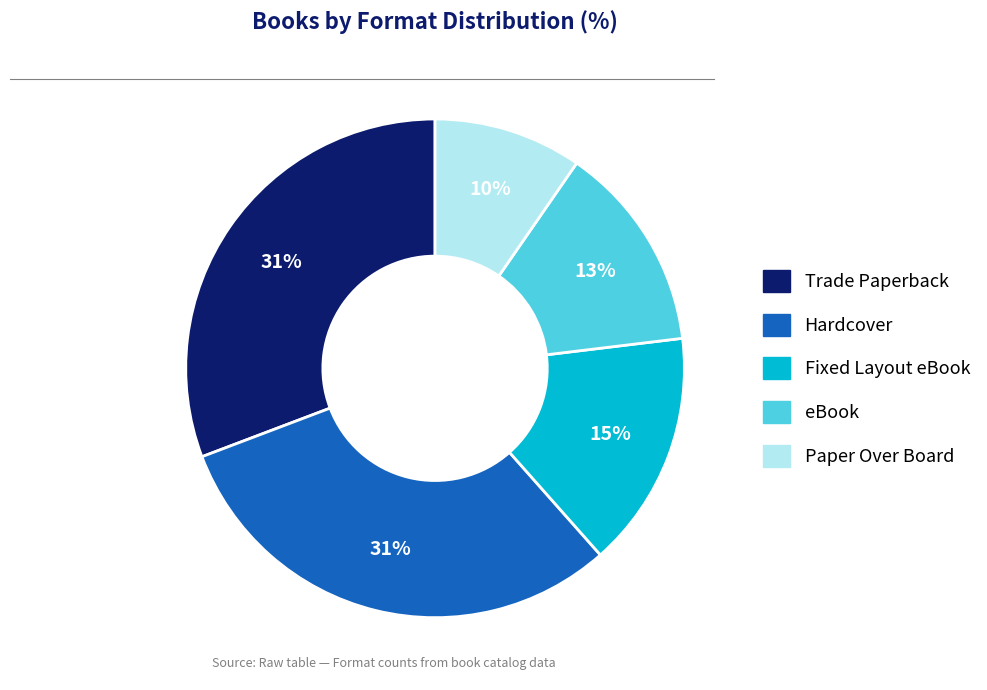

True or false: Hardcover accounts for 31% of the total.

True